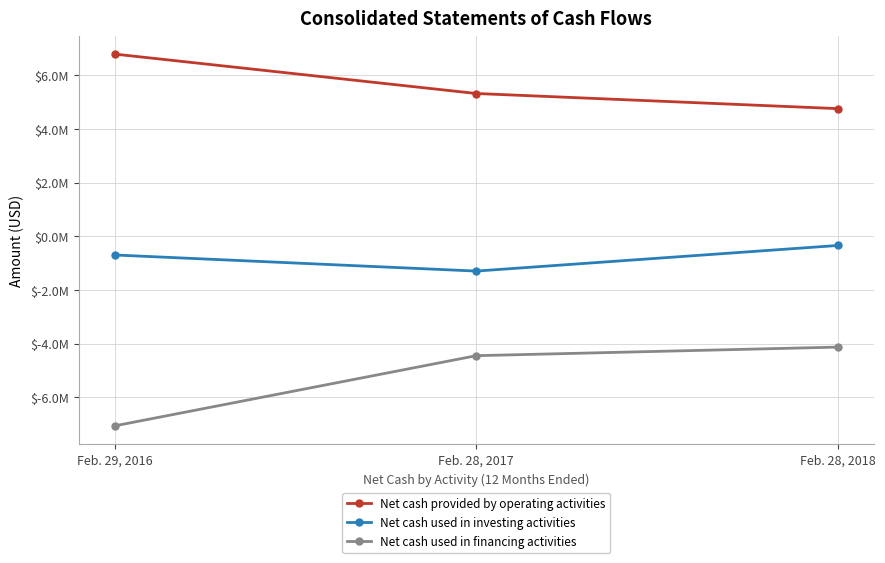

Does the chart have visible grid lines?

Yes